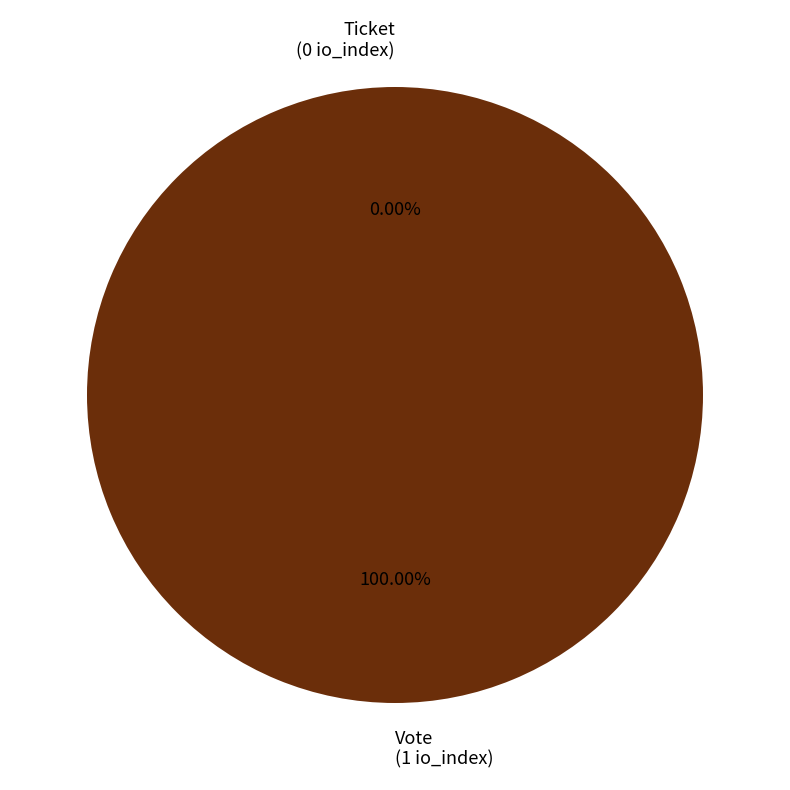

The Ticket slice represents 14% of the pie. True or false?

False